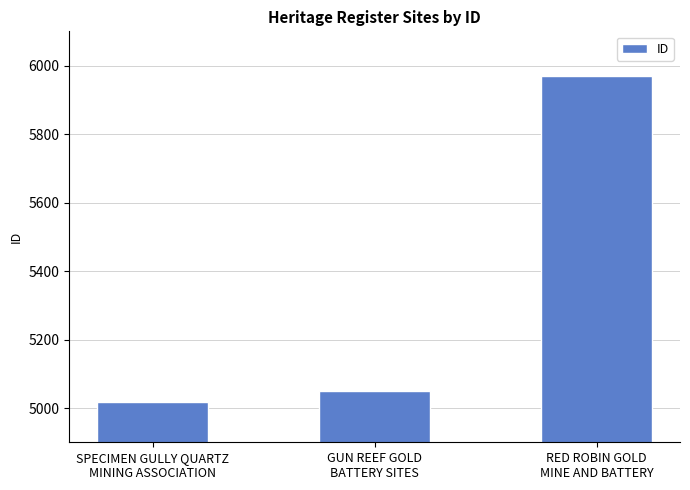

Count the number of categories in the chart.

3